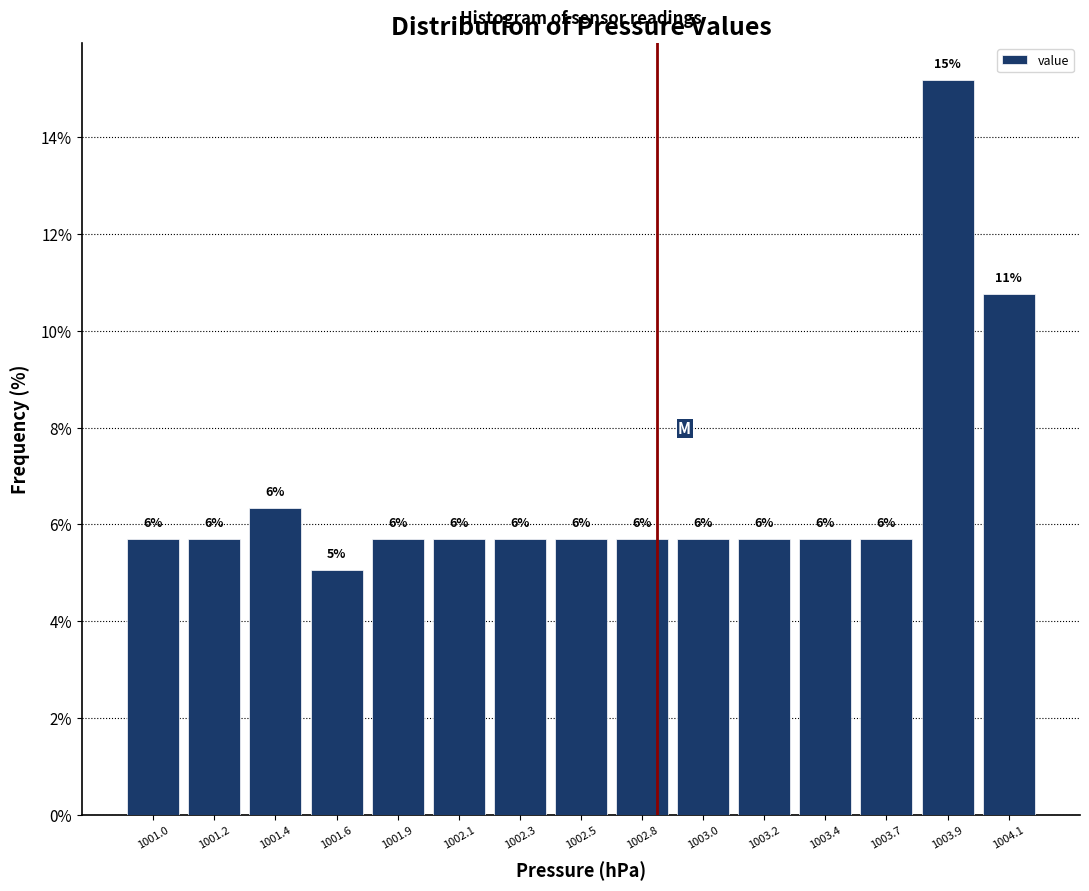

How many bars are there in total?

15